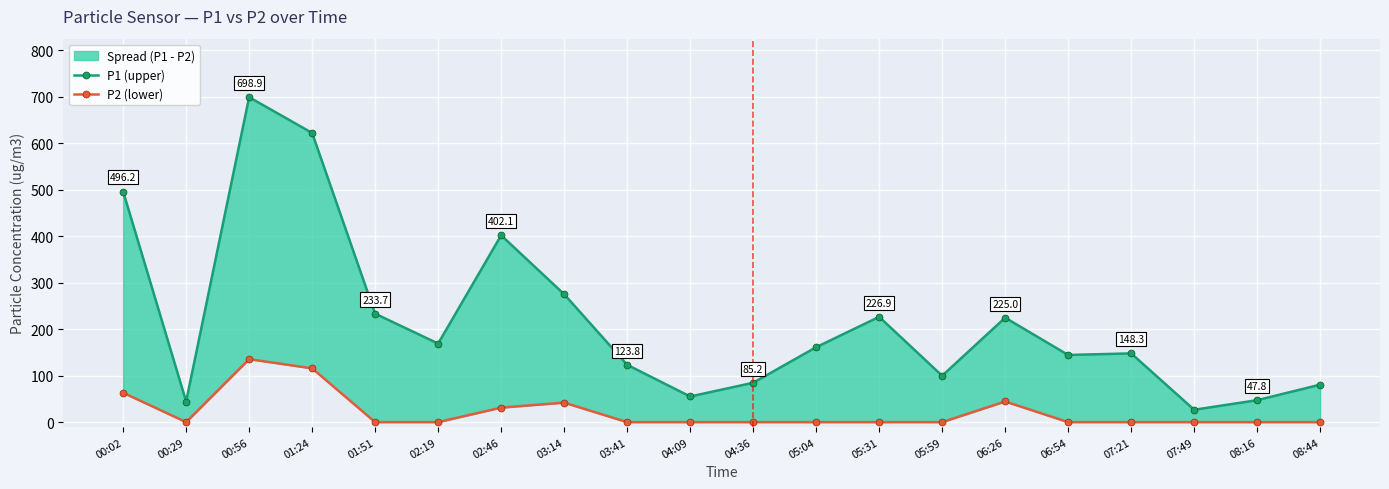

True or false: P2 (lower) has a value of 116.2 at 01:24.

True